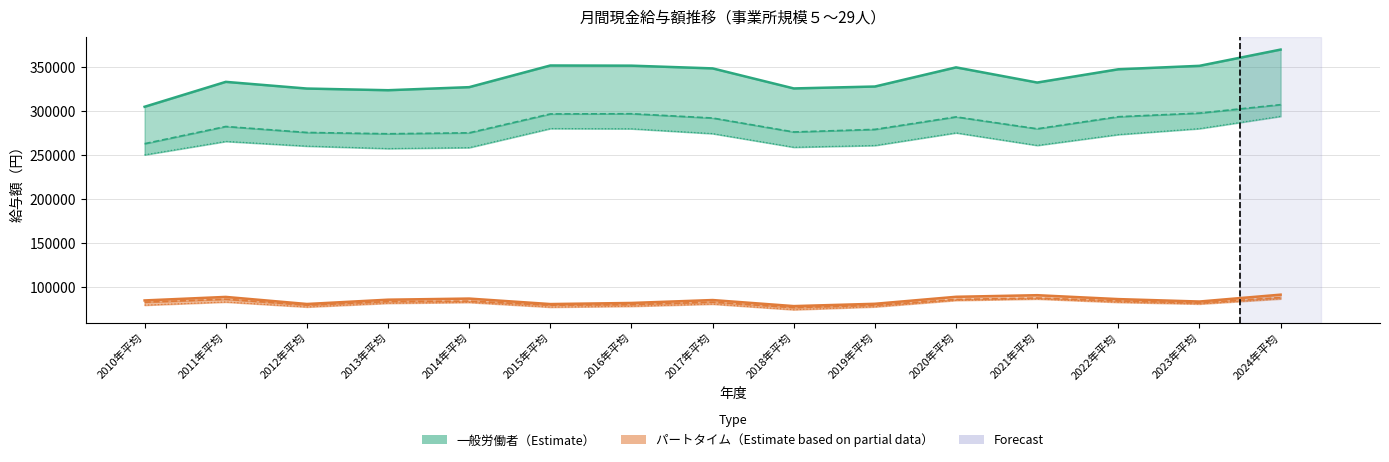

Reading left to right, extract all data points from this chart.

現金給与総額_一般労働者: 304858	333190	325575	323674	327158	351799	351605	348505	325706	327882	349661	332420	347487	351413	369889
きまって支給する給与_一般労働者: 262870	282409	275620	274148	275202	296699	296942	292048	276182	279120	293319	279815	293525	297650	307237
所定内給与_一般労働者: 250180	265468	260121	257305	258386	280055	279836	274326	258841	260819	275199	260917	273245	280007	293974
現金給与総額_パートタイム: 84606	88609	80562	85459	86724	80486	81740	85047	78167	80786	88753	90565	86125	83368	91179
きまって支給する給与_パートタイム: 82595	86015	79246	83314	83878	79195	79908	82673	76476	79093	85747	87353	84072	81778	87909
所定内給与_パートタイム: 79264	82834	77175	81407	82390	77011	77982	80481	74092	77350	84690	86268	82501	80599	86400